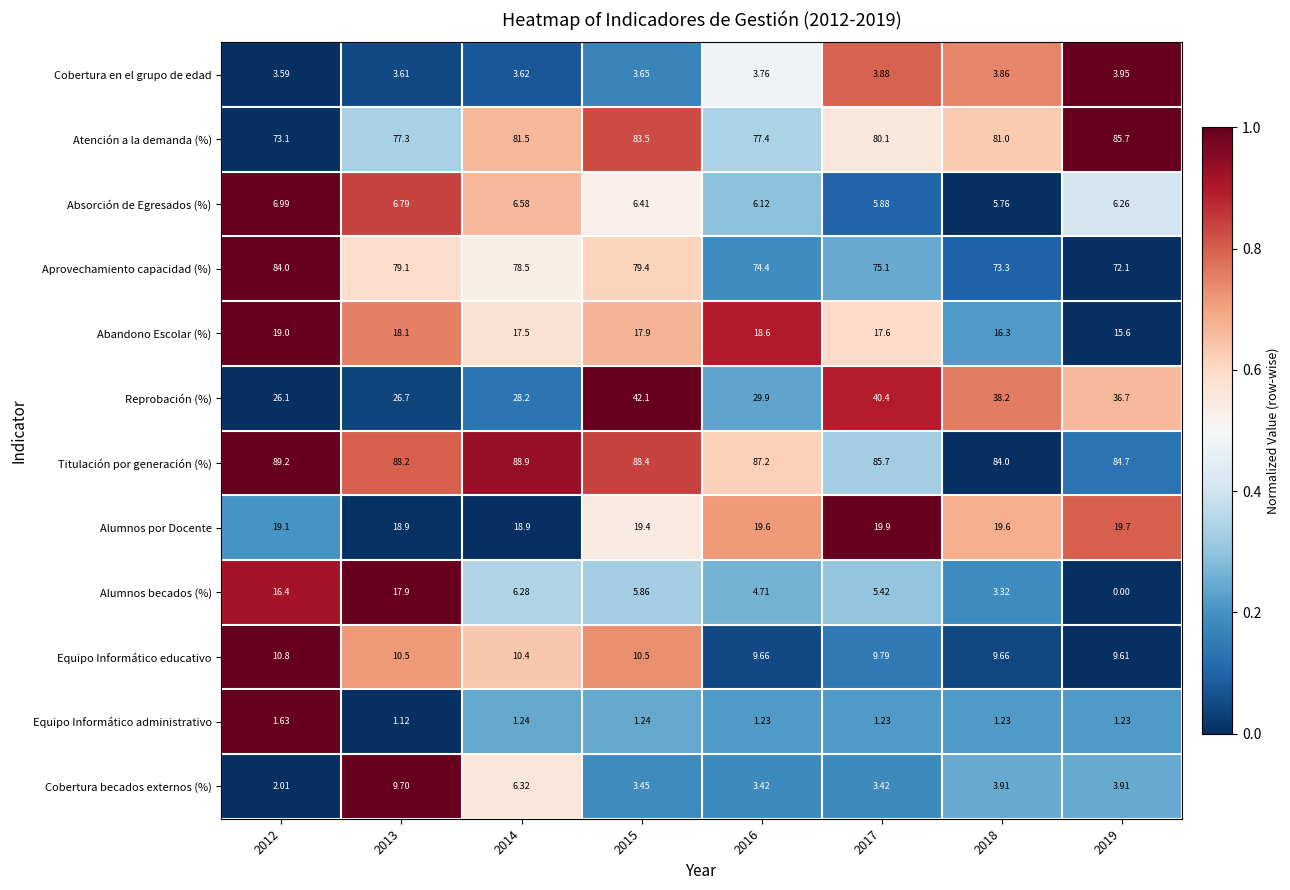

Which series changed the most between 2017 and 2018?

Reprobación (%)